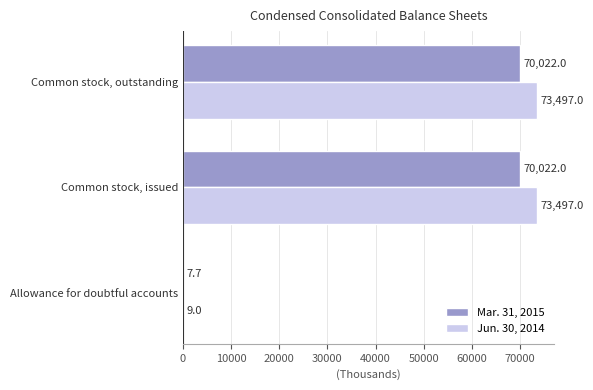

Which series has the widest spread of values?

Jun. 30, 2014